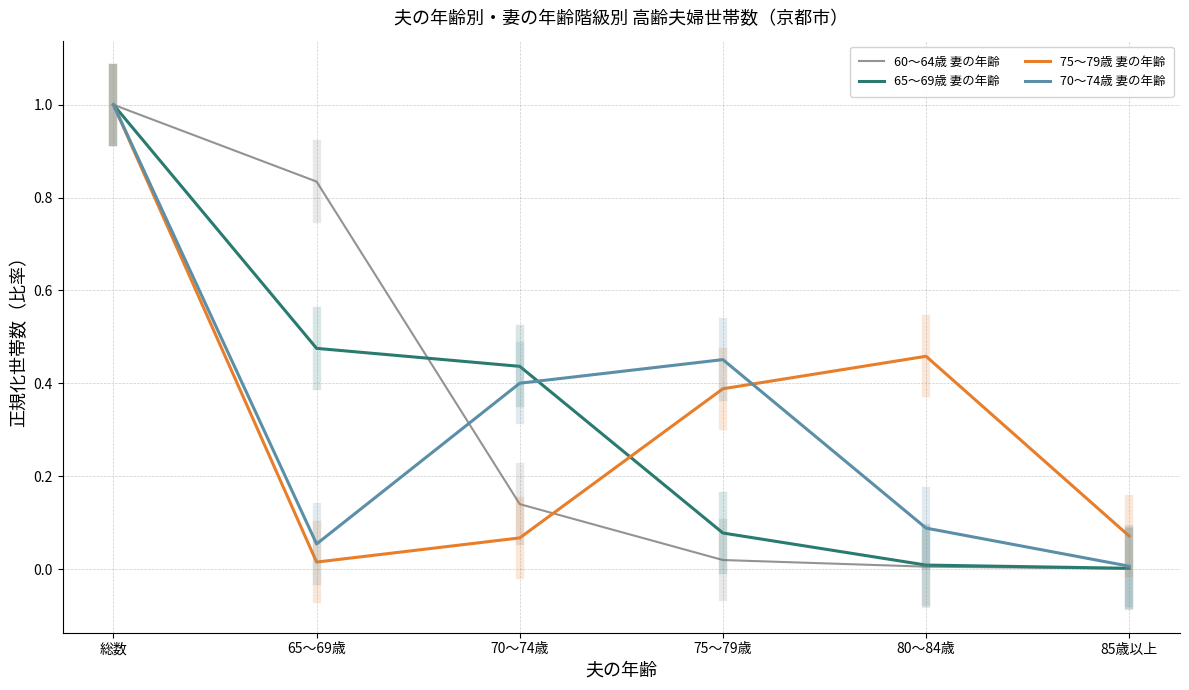

At which category is the sum across all series the highest?

総数